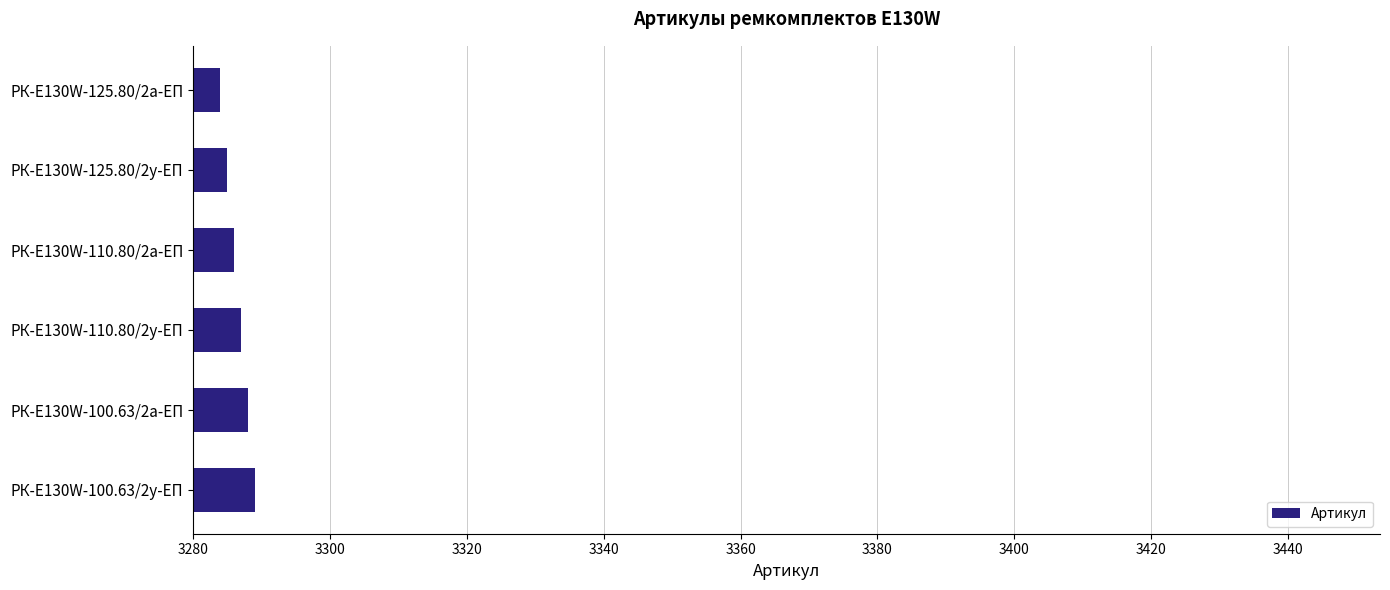

What is the sum of all values?

19719